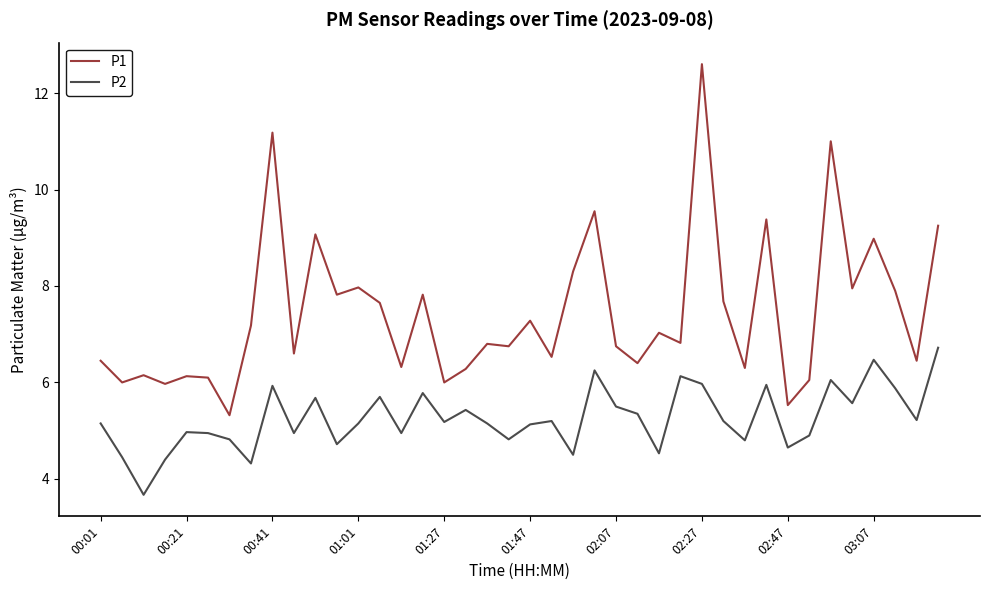

Which series has the largest total across all categories?

P1